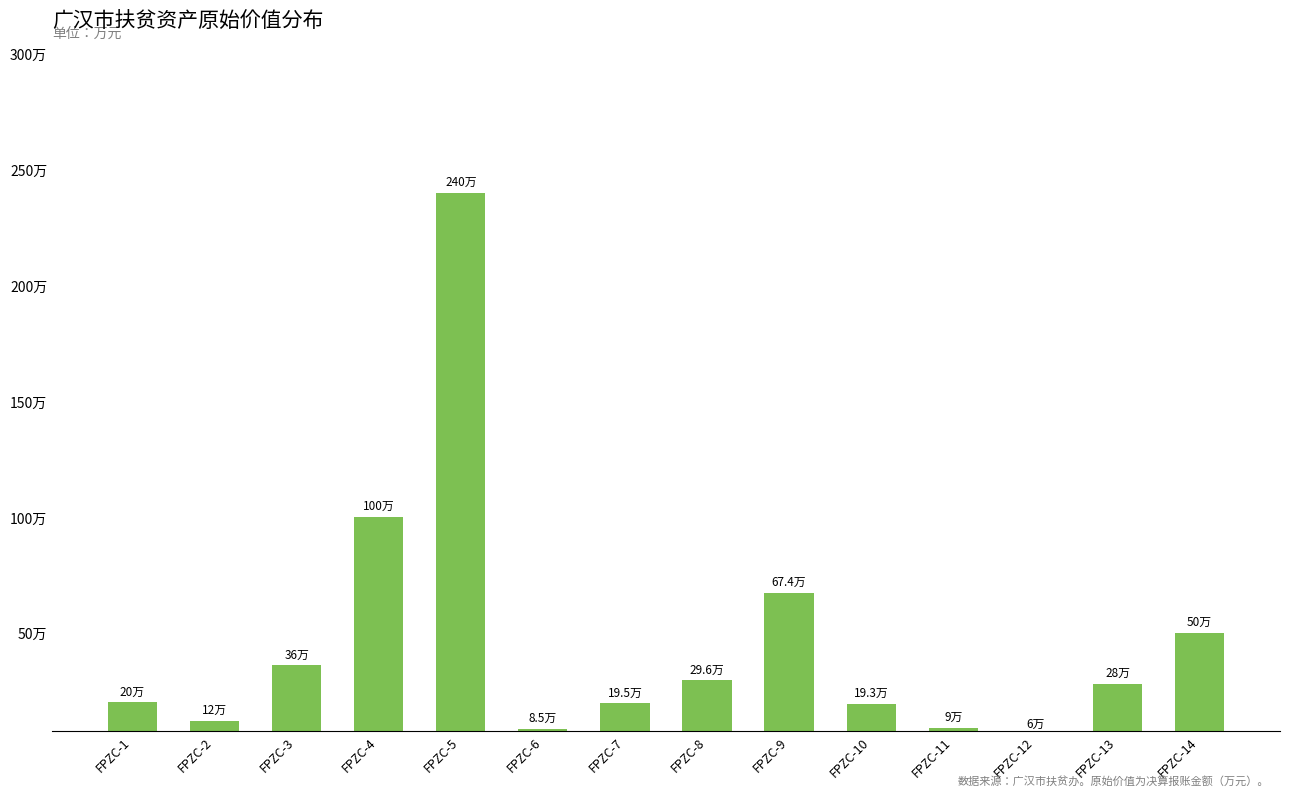

Does the chart contain any negative values?

No